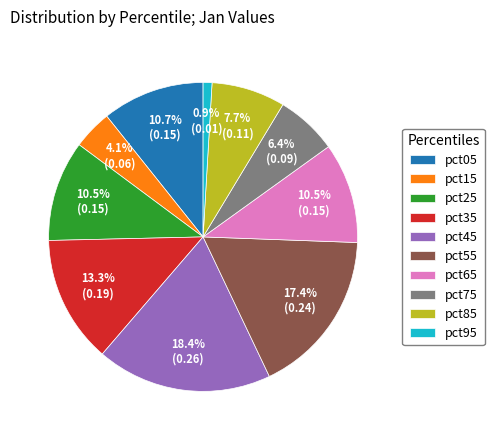

Which slice is the largest?

pct45